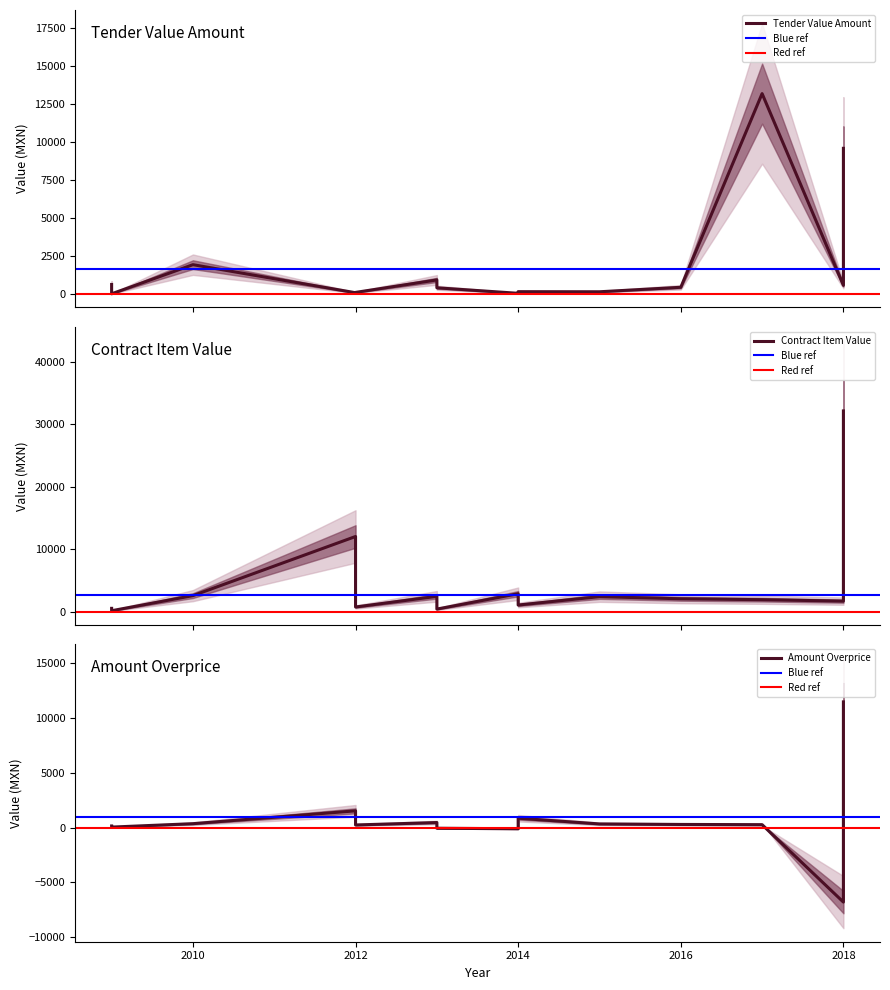

Reading left to right, transcribe all the data shown in this chart.

tender.value.amount: 616.7	2.8	1918.2	73.4	95.1	915.0	397.9	35.3	142.7	136.6	431.2	13168.3	13168.3	556.8	9570.0
contracts.items.valueMxIMSS: 514.7	134.2	2550.5	12017.6	730.8	2436.0	397.9	2853.7	1044.0	2386.2	2044.3	1900.1	1900.1	1670.4	32120.4
contracts.items.unit.value.amountOverpriceMxIMSS: 143.3	41.3	351.8	1523.9	234.5	455.2	-64.3	-111.4	850.6	329.1	282.0	262.1	262.1	-6803.8	11464.6